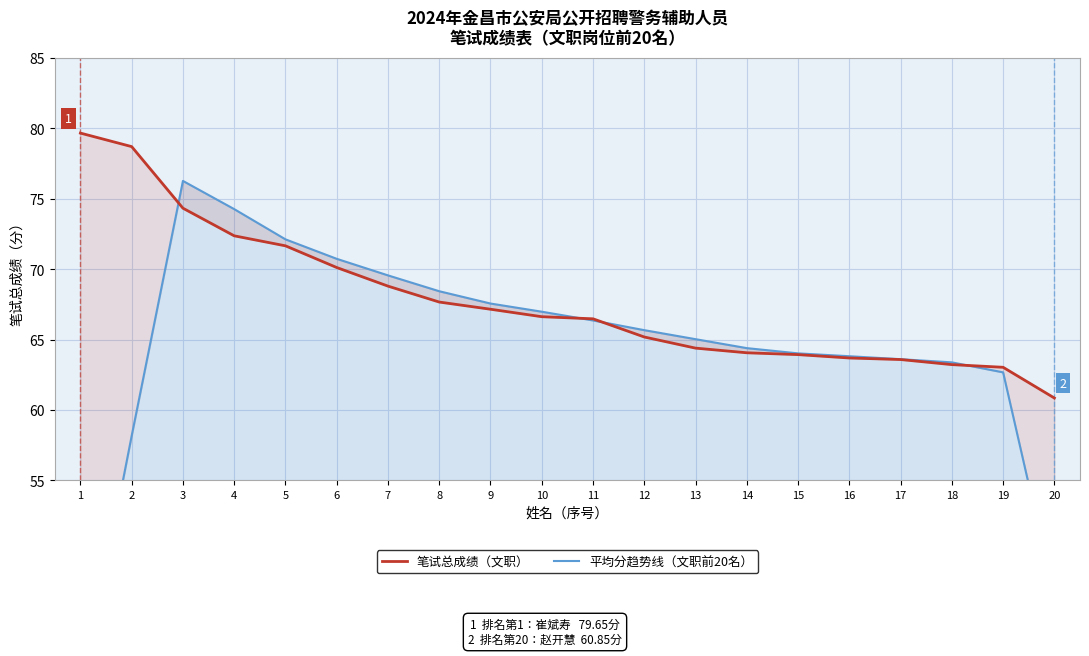

How many lines are shown in the chart?

2